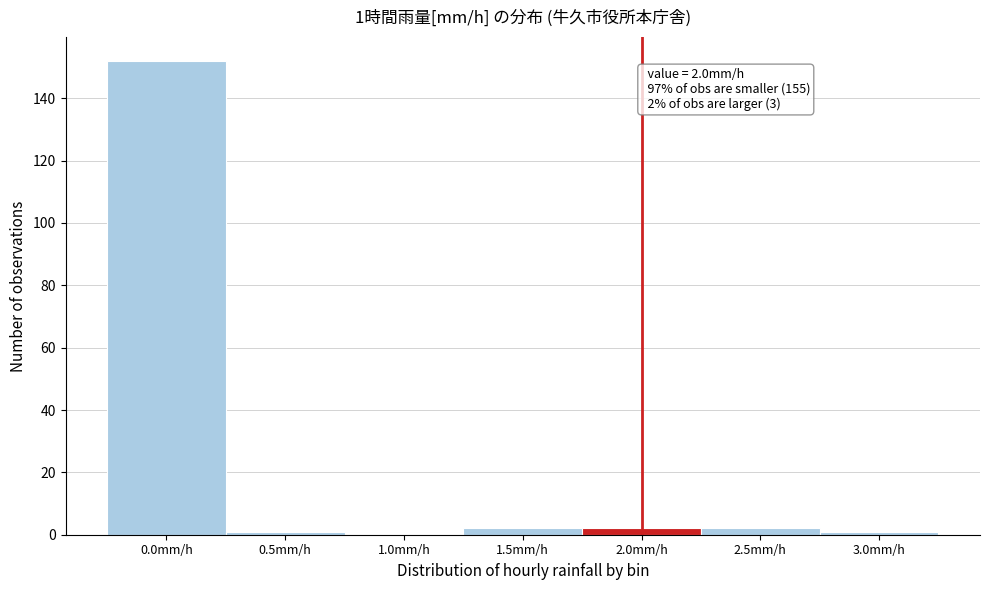

Reading left to right, what are all the values shown in this chart?

0.0mm/h=152	0.5mm/h=1	1.0mm/h=0	1.5mm/h=2	2.0mm/h=2	2.5mm/h=2	3.0mm/h=1